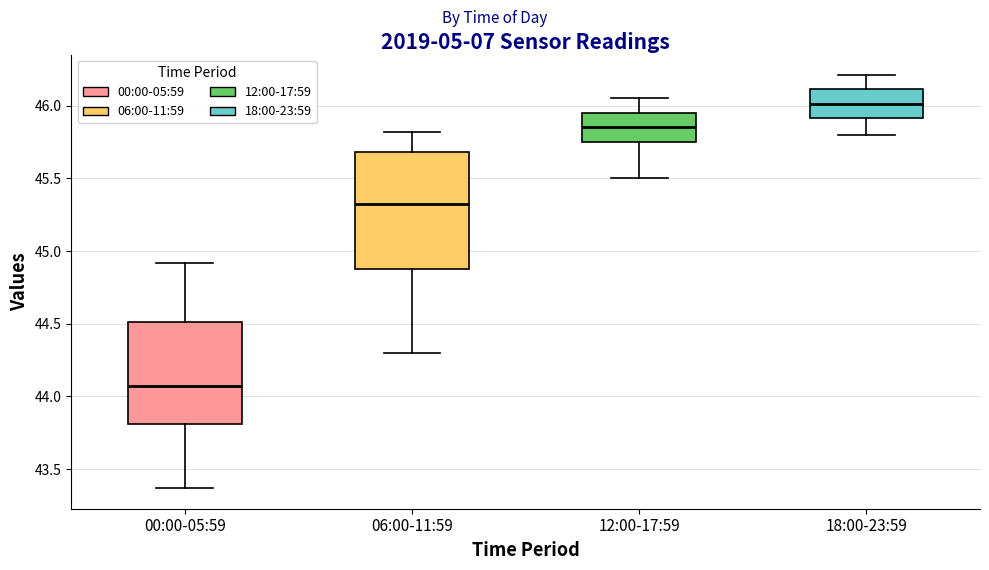

Which box is the tallest, from its lower edge to its upper edge?

06:00-11:59